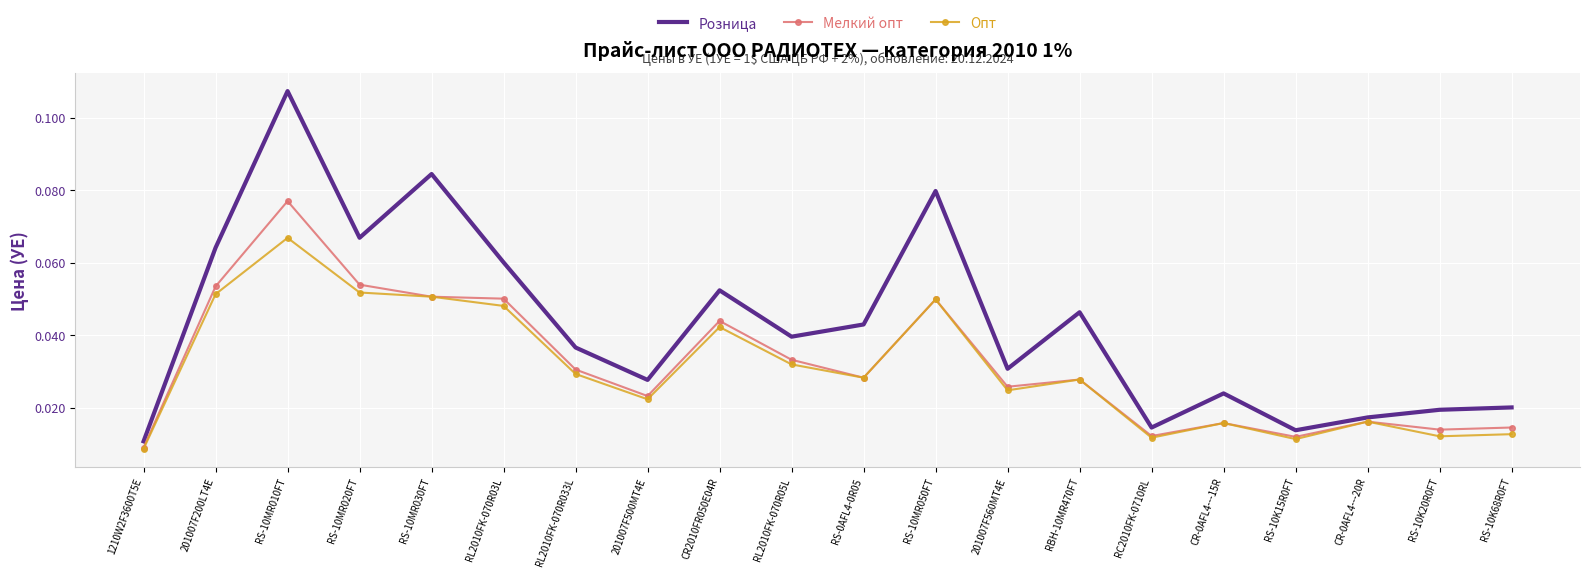

Where is Розница nearest to the value 0?

1210W2F3600T5E